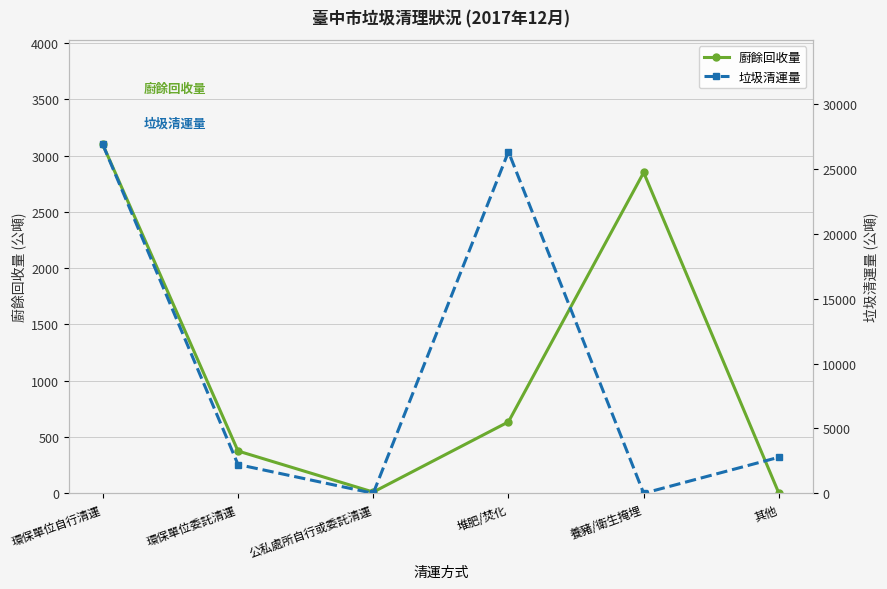

Which series changed the most between 公私處所自行或委託清運 and 其他?

垃圾清運量